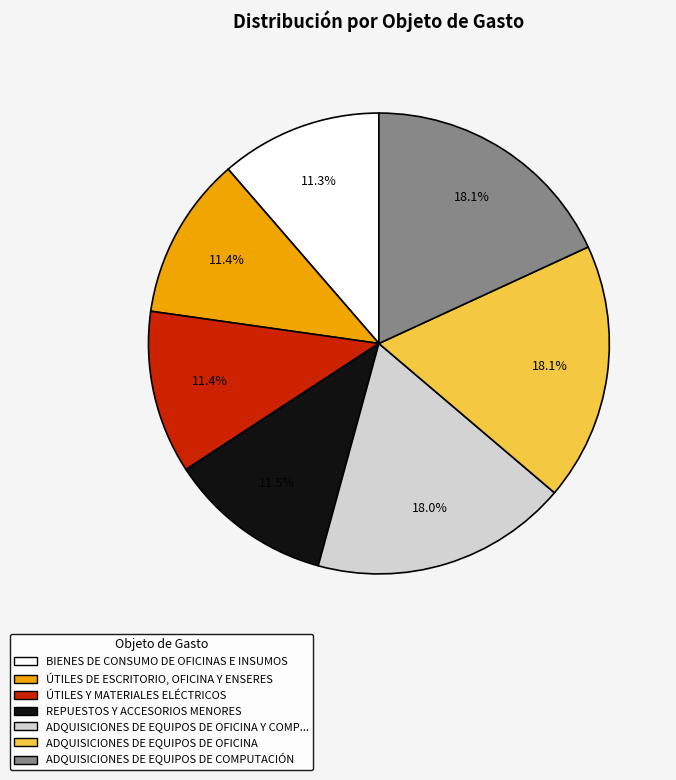

Is there a majority slice in this chart?

No